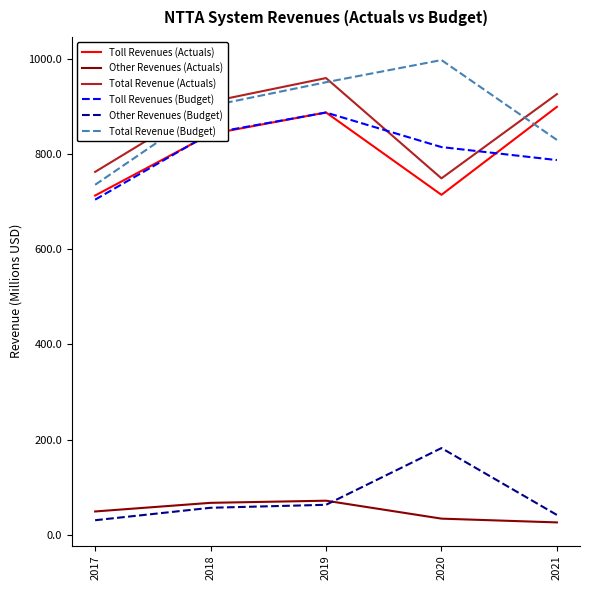

What is the lowest value of the Total Revenue (Budget) series?

735.1